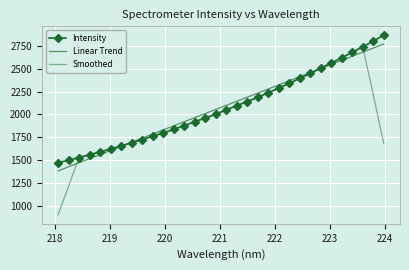

After their last crossing, which series has the higher values: Smoothed or Intensity?

Intensity